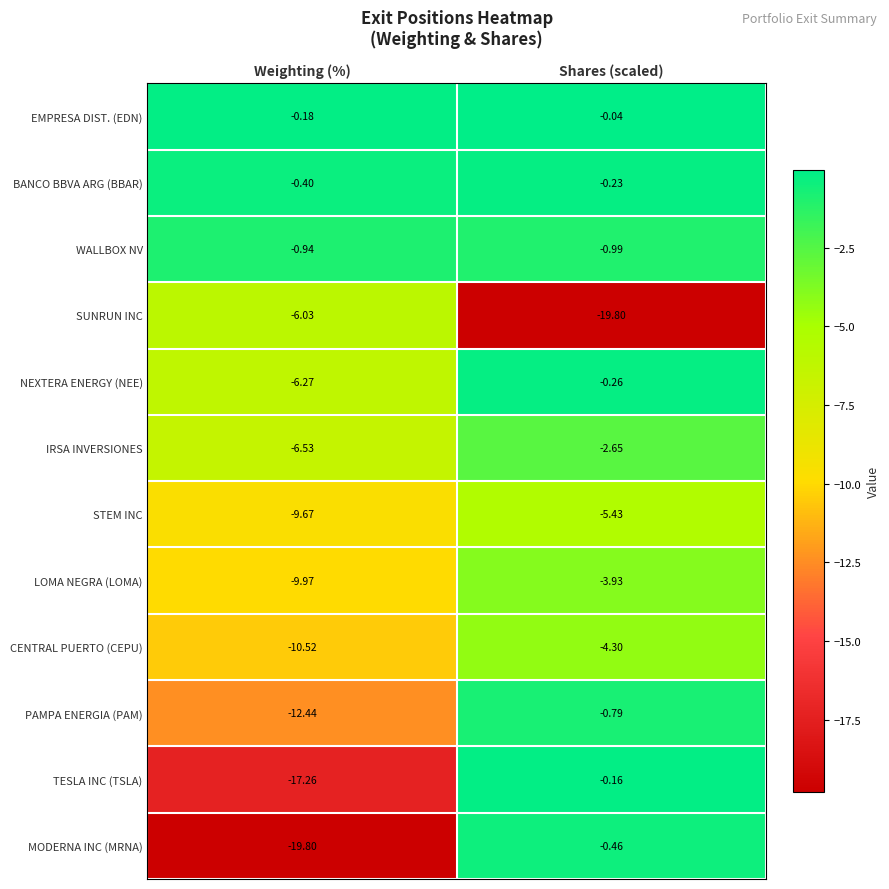

What is the spread (max minus min) of values at Weighting (%)?

19.6